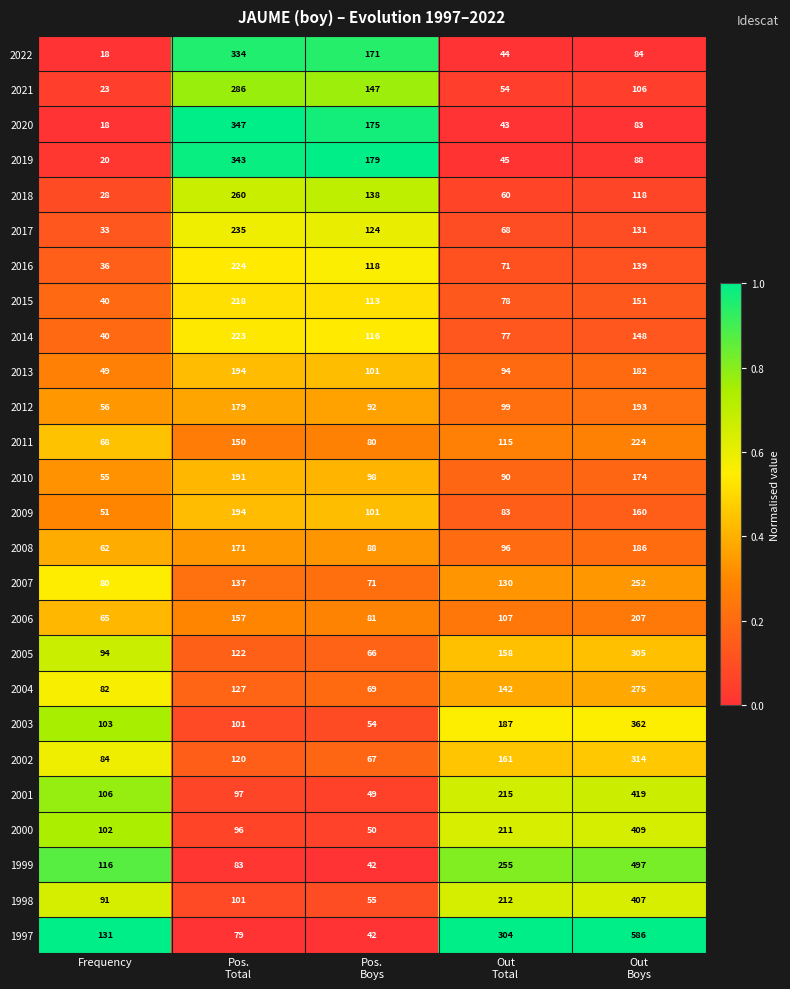

What is the difference between the maximum and second lowest values in the 2016 series?

153